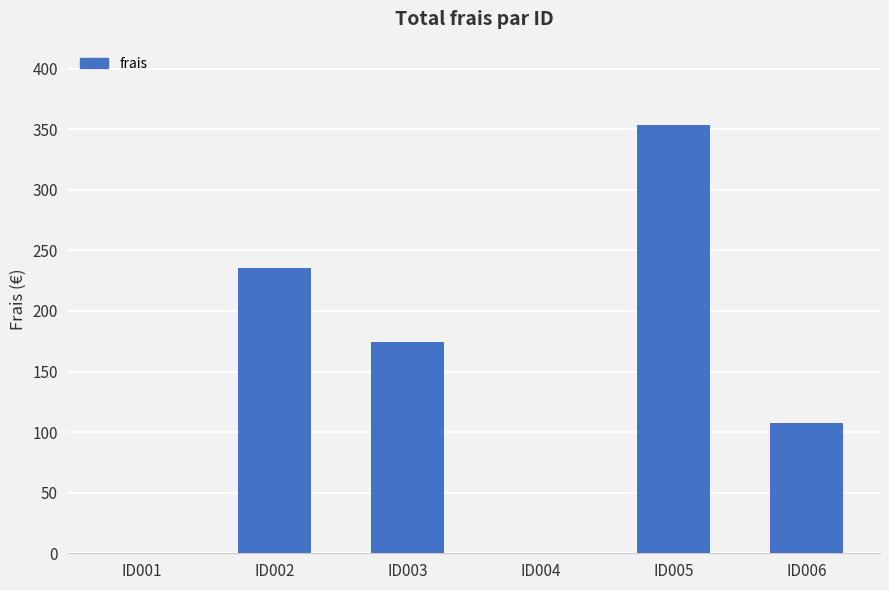

The value at ID004 is 208.7. True or false?

False